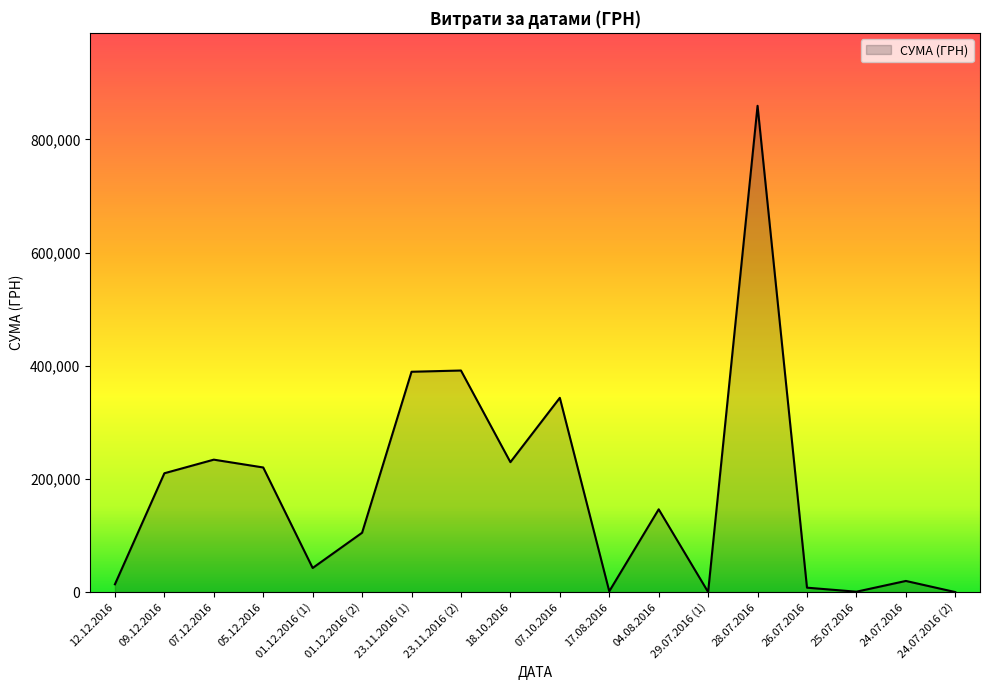

Is it true that the value at 12.12.2016 is 13788.0?

True